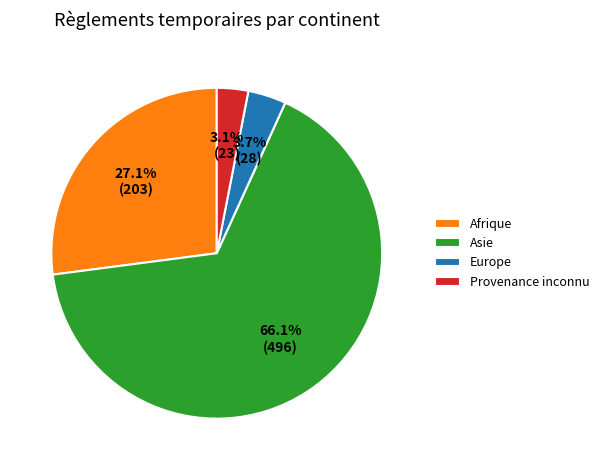

Which category accounts for the majority?

Asie